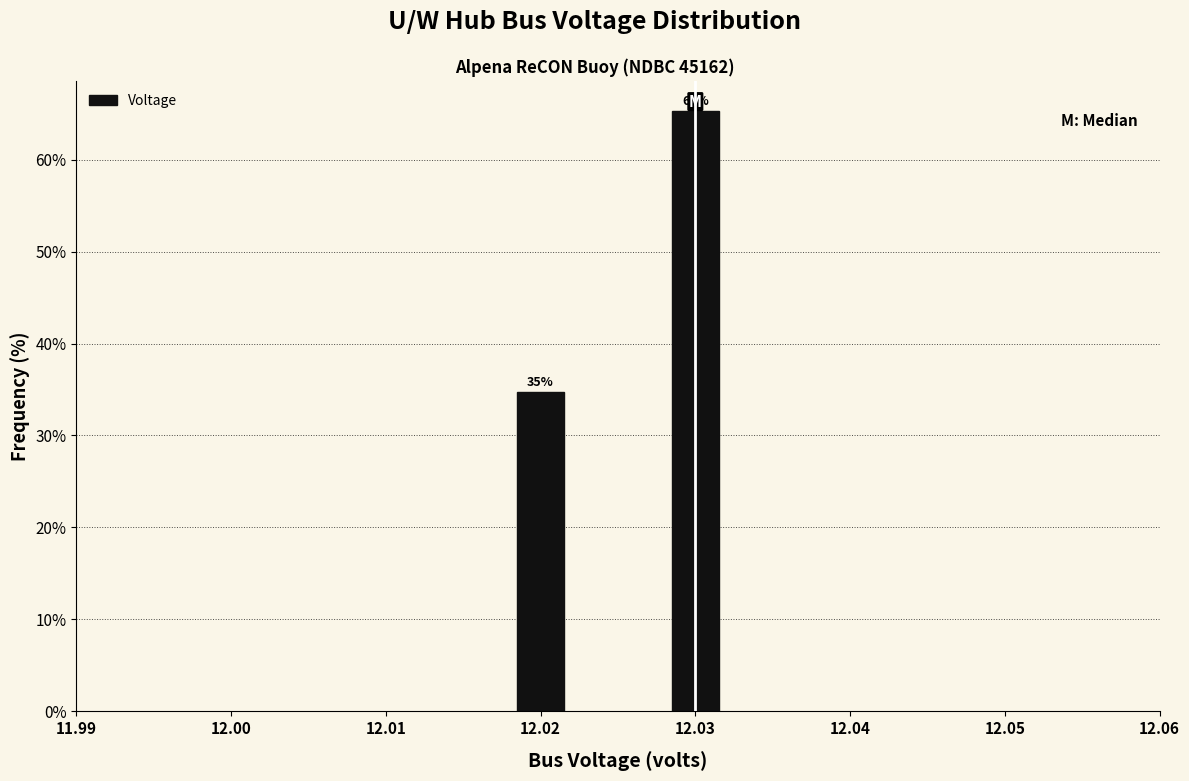

Rank the categories by value from lowest to highest.

12.02, 12.03